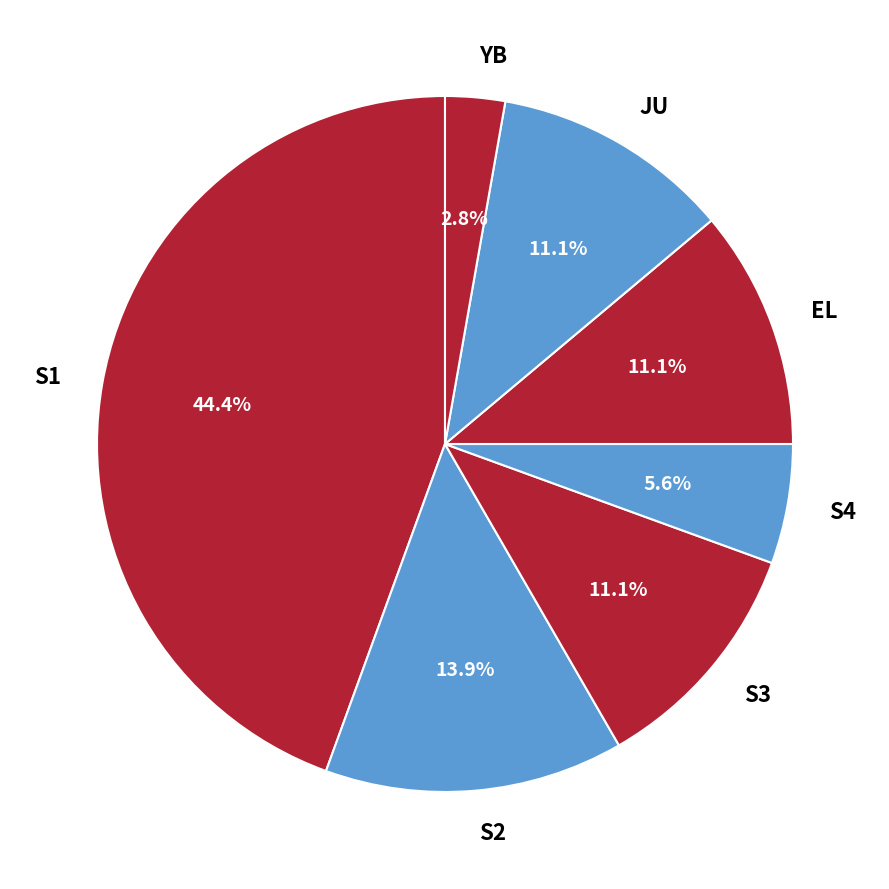

Approximately how many times larger is the value at S4 compared to S1?

0.1